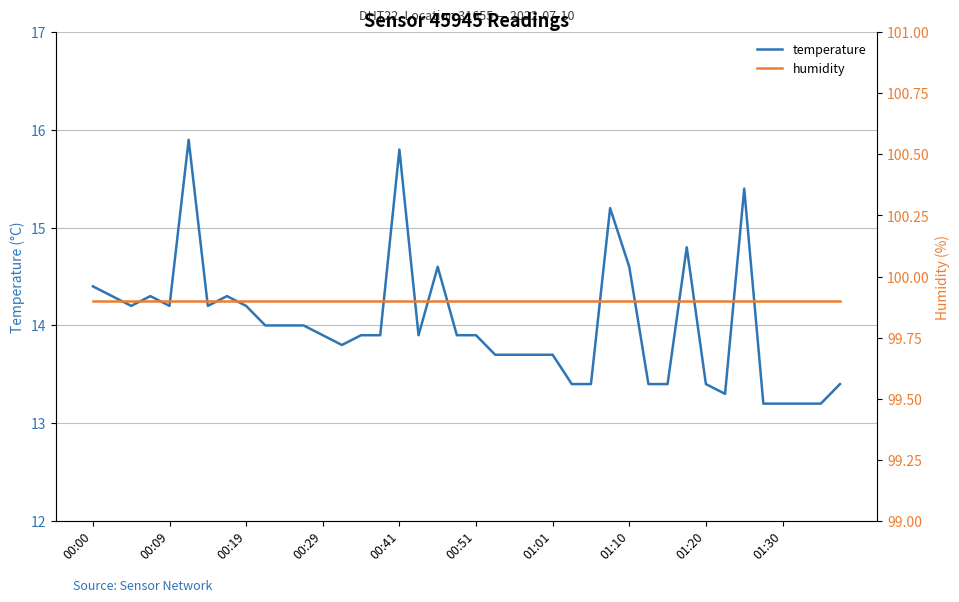

Reading left to right, transcribe all the data shown in this chart.

temperature: 14.4	14.3	14.2	14.3	14.2	15.9	14.2	14.3	14.2	14.0	14.0	14.0	13.9	13.8	13.9	13.9	15.8	13.9	14.6	13.9	13.9	13.7	13.7	13.7	13.7	13.4	13.4	15.2	14.6	13.4	13.4	14.8	13.4	13.3	15.4	13.2	13.2	13.2	13.2	13.4
humidity: 99.9	99.9	99.9	99.9	99.9	99.9	99.9	99.9	99.9	99.9	99.9	99.9	99.9	99.9	99.9	99.9	99.9	99.9	99.9	99.9	99.9	99.9	99.9	99.9	99.9	99.9	99.9	99.9	99.9	99.9	99.9	99.9	99.9	99.9	99.9	99.9	99.9	99.9	99.9	99.9